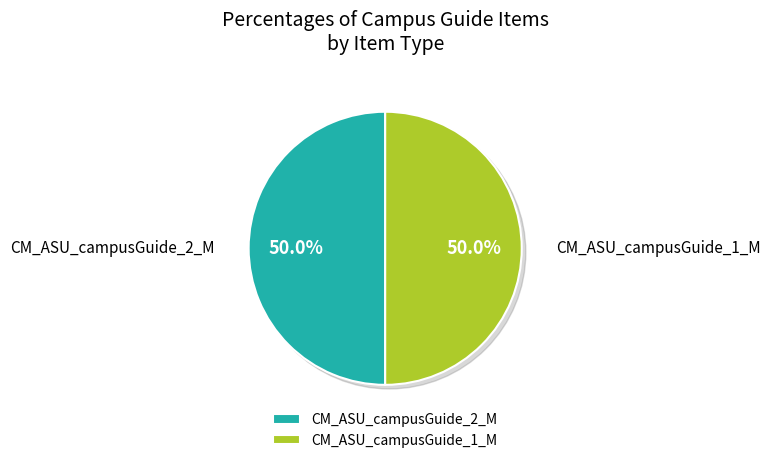

What is the largest slice in the pie chart?

CM_ASU_campusGuide_2_M